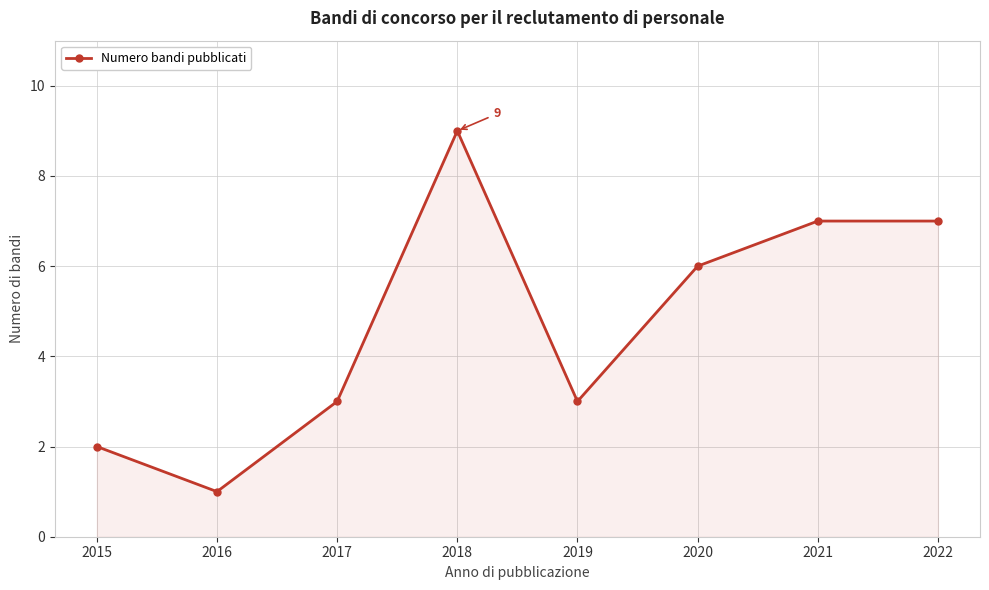

At which category does the data reach its first local valley?

2016